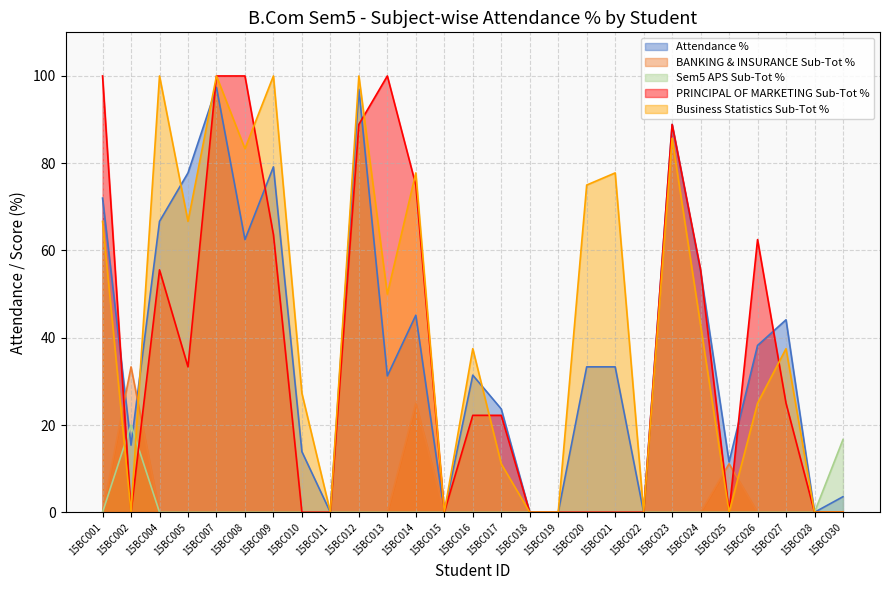

What is the value of the Attendance % point at the 25th from the left?

44.1